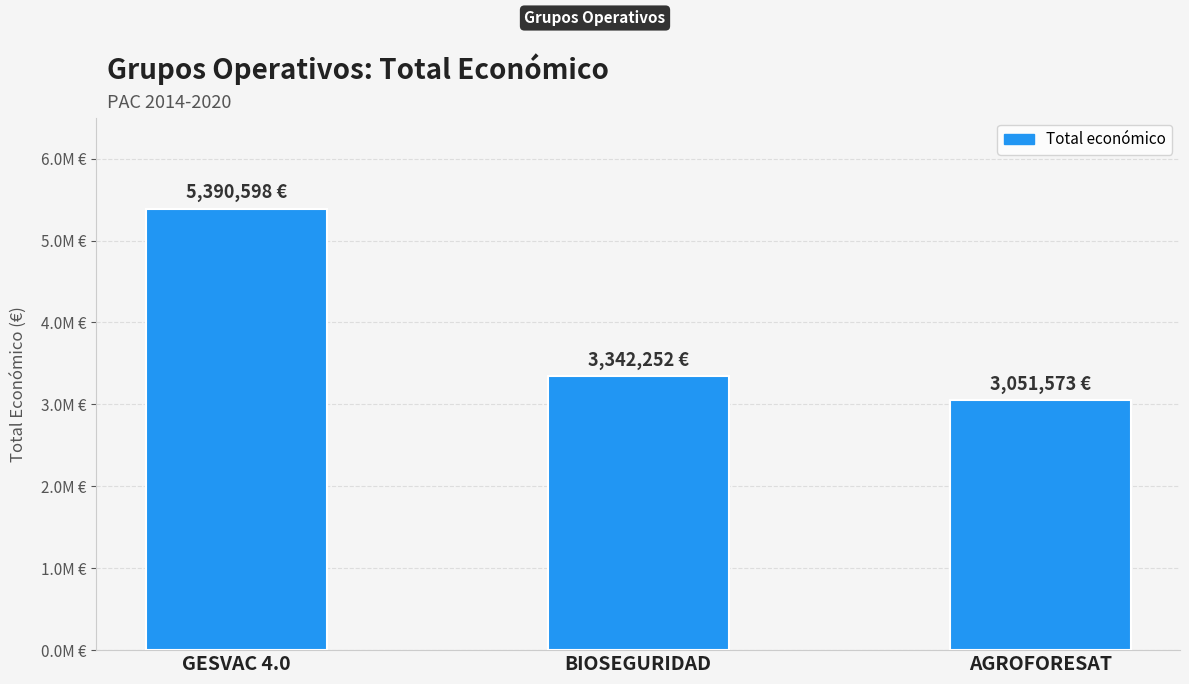

How many bars are there in total?

3